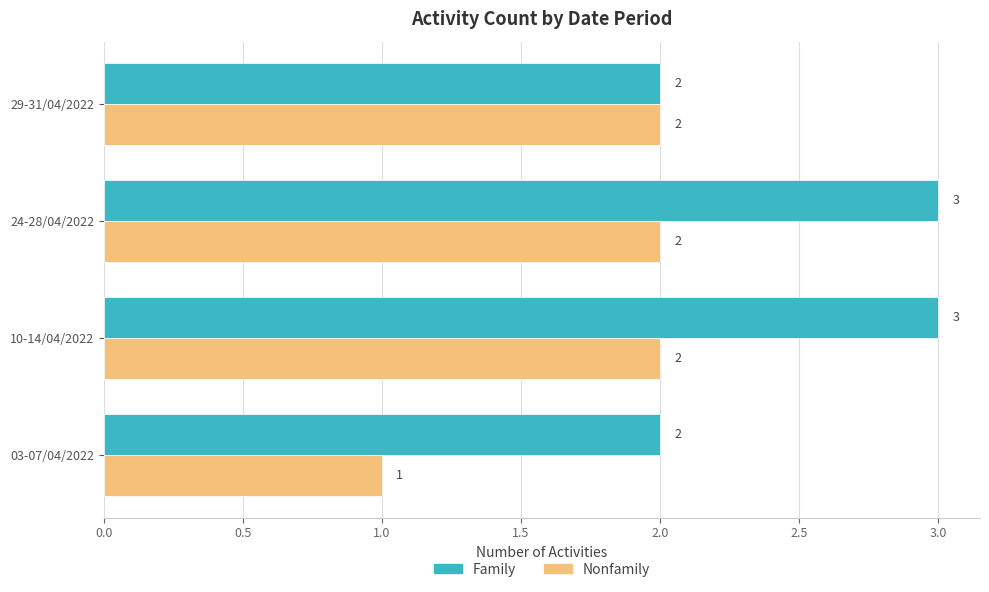

What is the maximum value for Family?

3